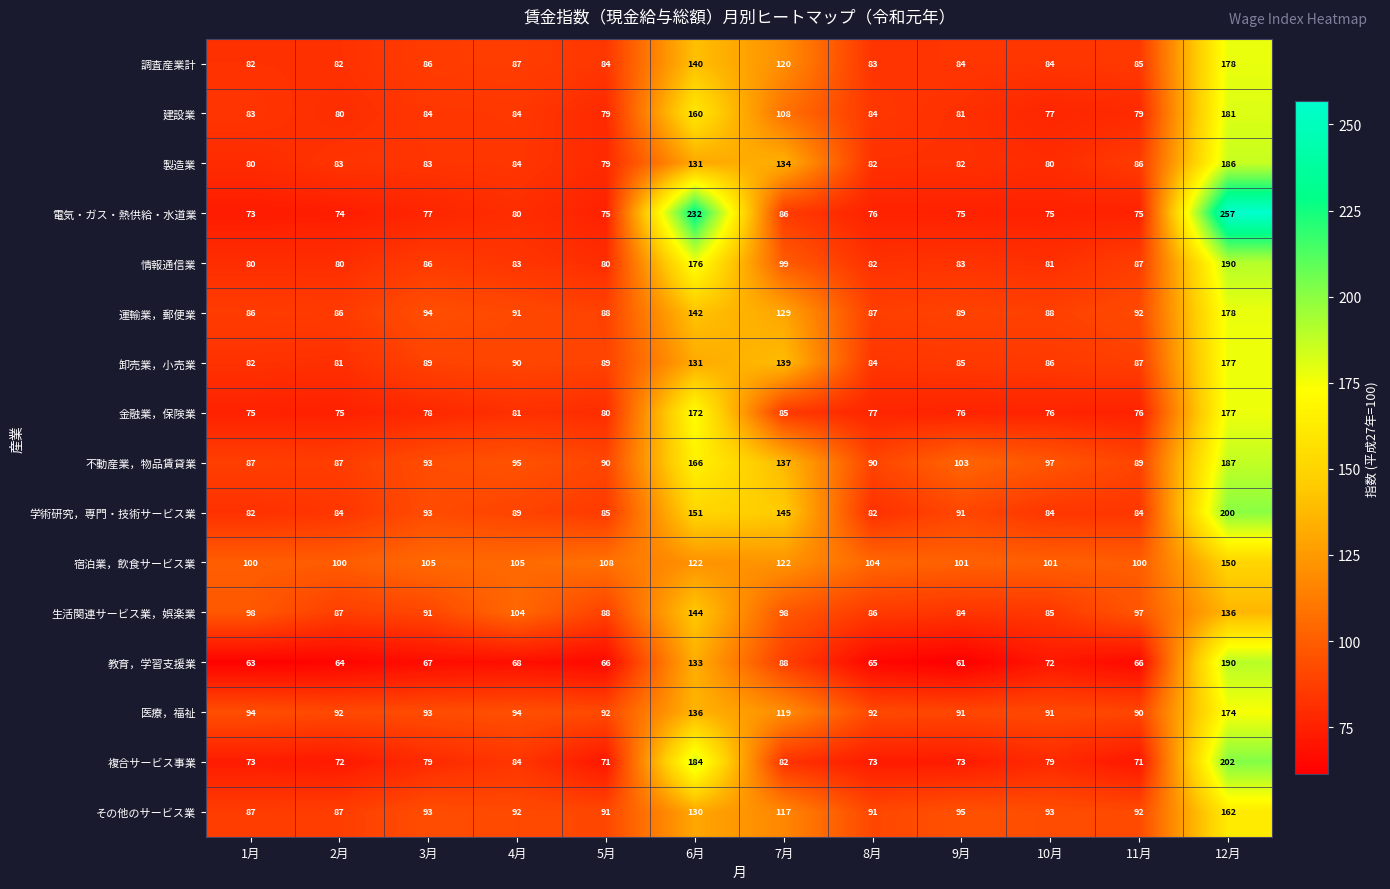

What is the difference between the maximum and minimum values in the 宿泊業，飲食サービス業 series?

50